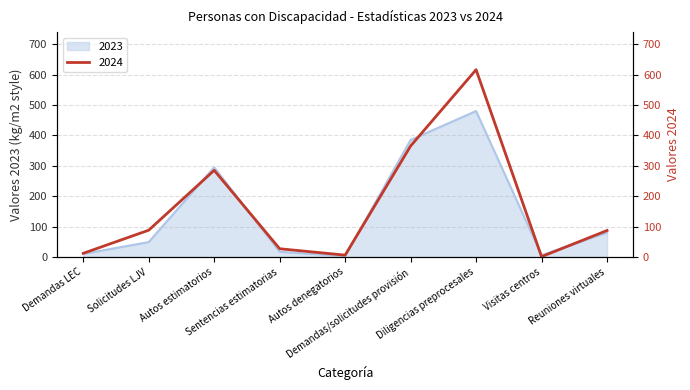

The value of 2024 at Autos estimatorios is 285. True or false?

True